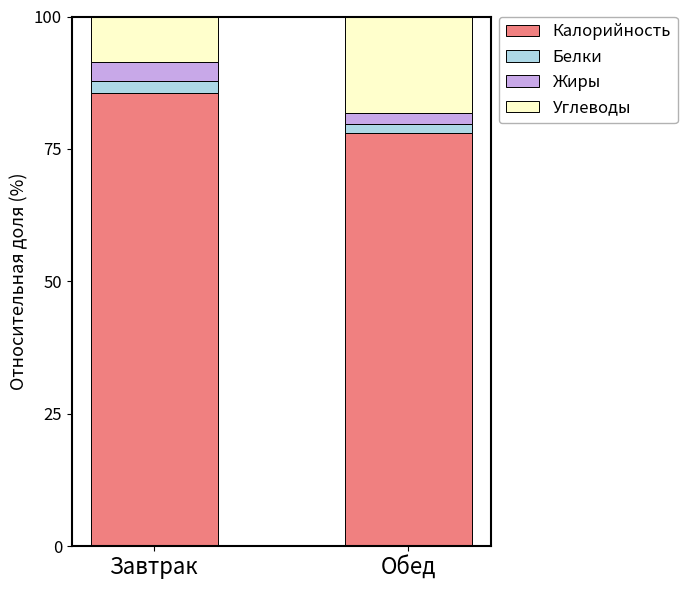

Reading left to right, transcribe the values for Калорийность.

85.6	78.0